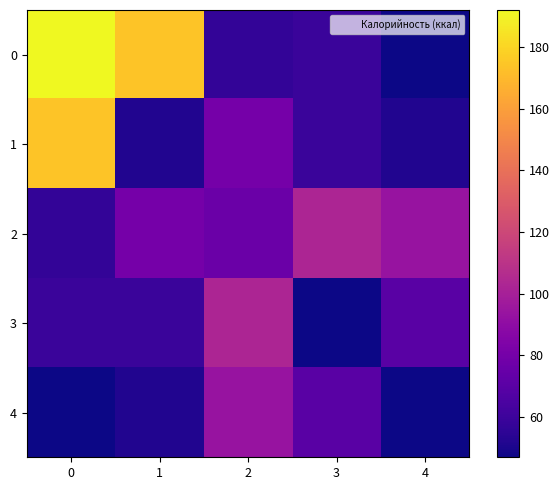

Which category has the lowest value across all series?

4